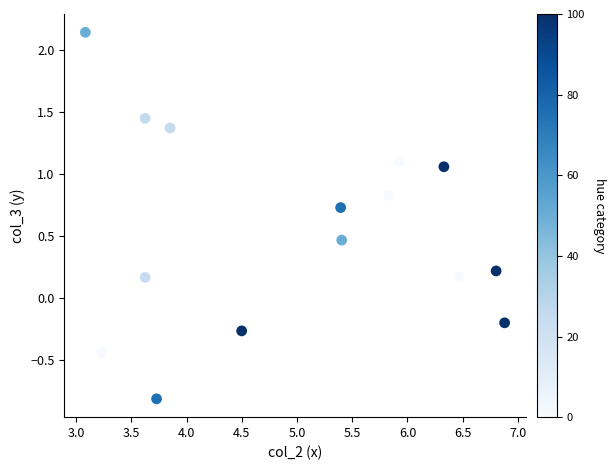

What is the range of X values (max minus min)?

3.8